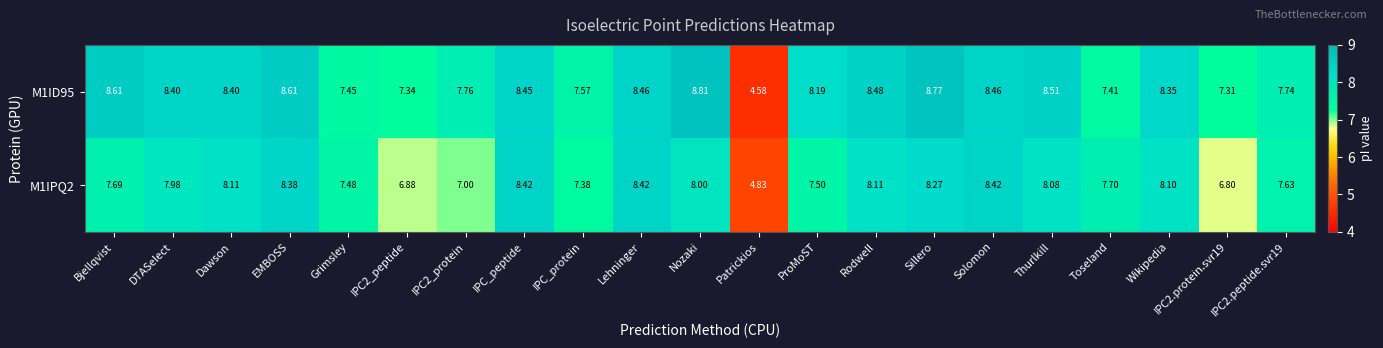

What is the minimum value shown in the chart?

4.6